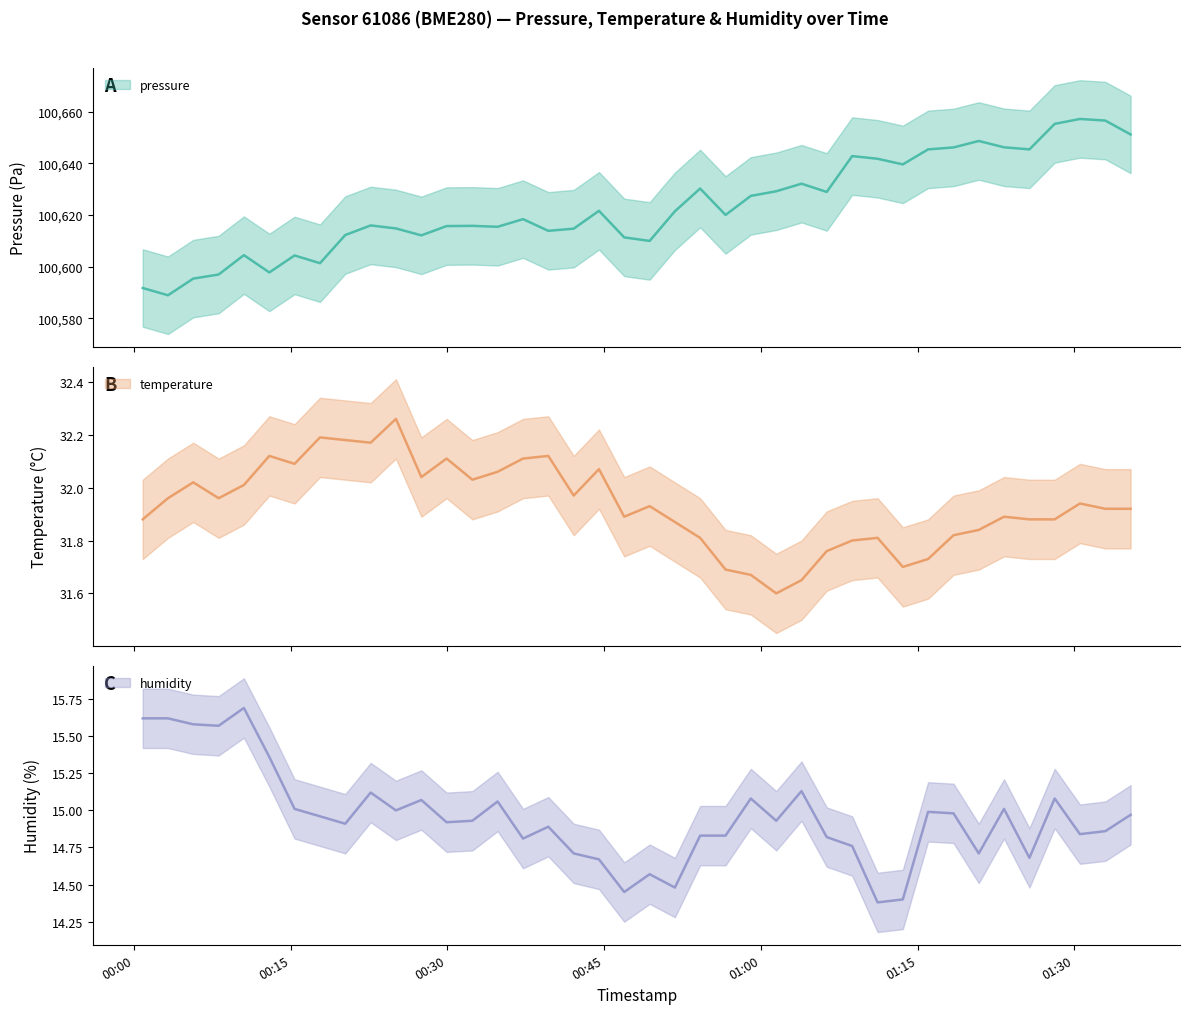

How many lines are shown in the chart?

3